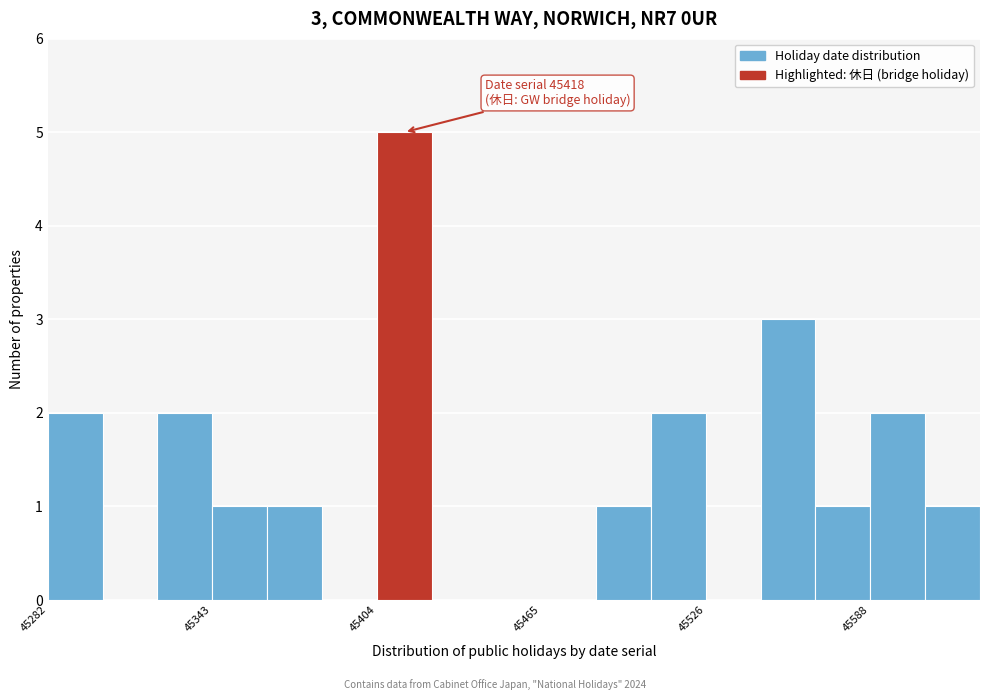

Around what value on the x-axis is the tallest bar? Give the approximate position of its centre, as read against the axis.

45410